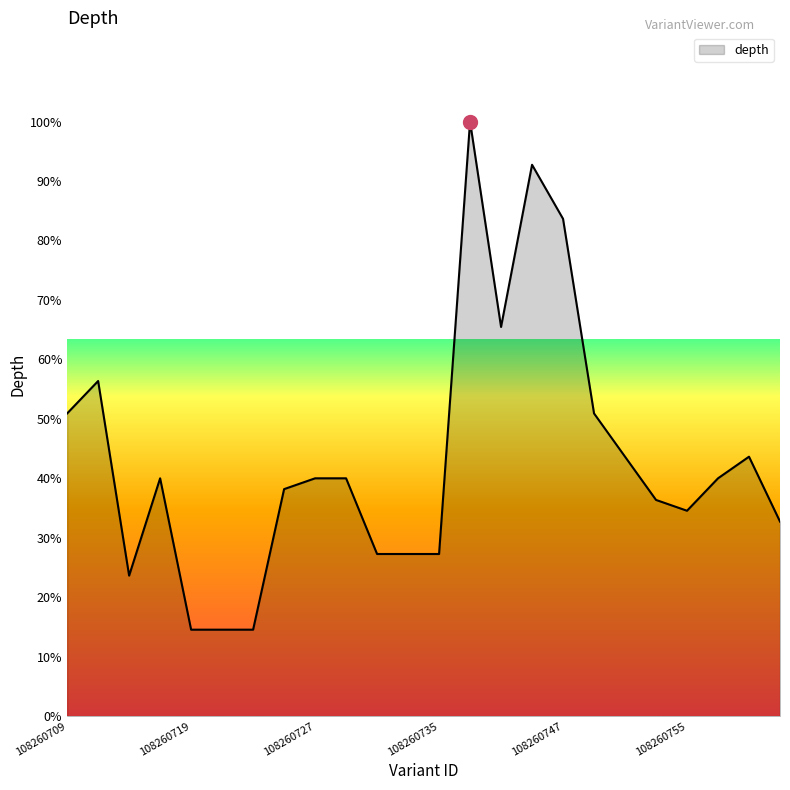

What is the maximum value shown in the chart?

100.0